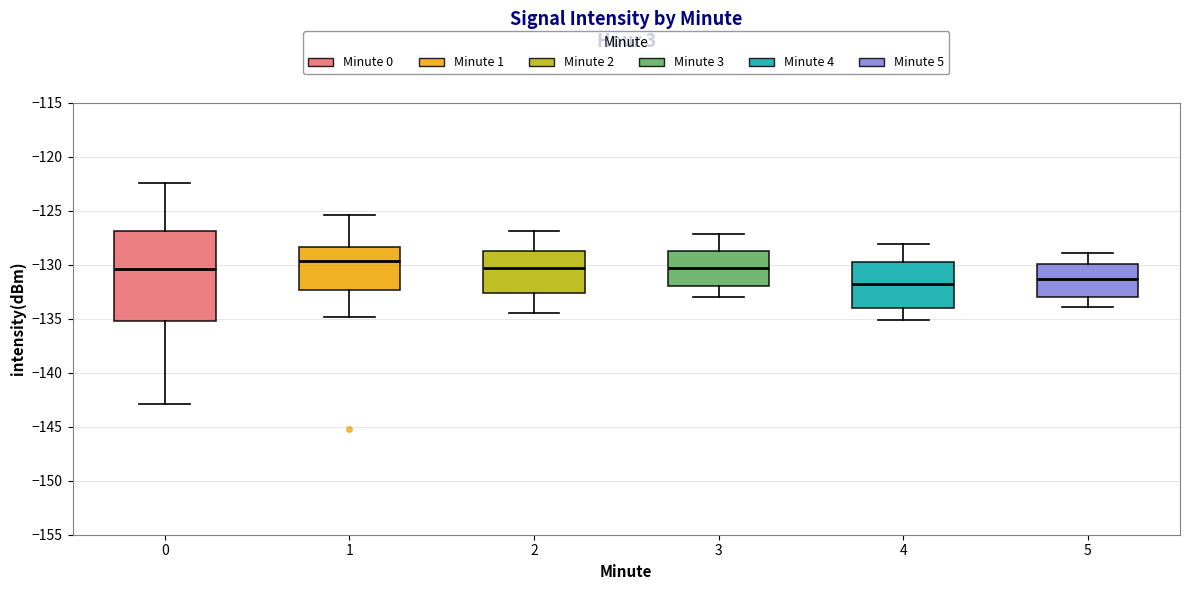

Where does the lower whisker of the box at x = 2 end on the y-axis? The values are not printed on the chart, so give them approximately, as read against the axis.

-134.5